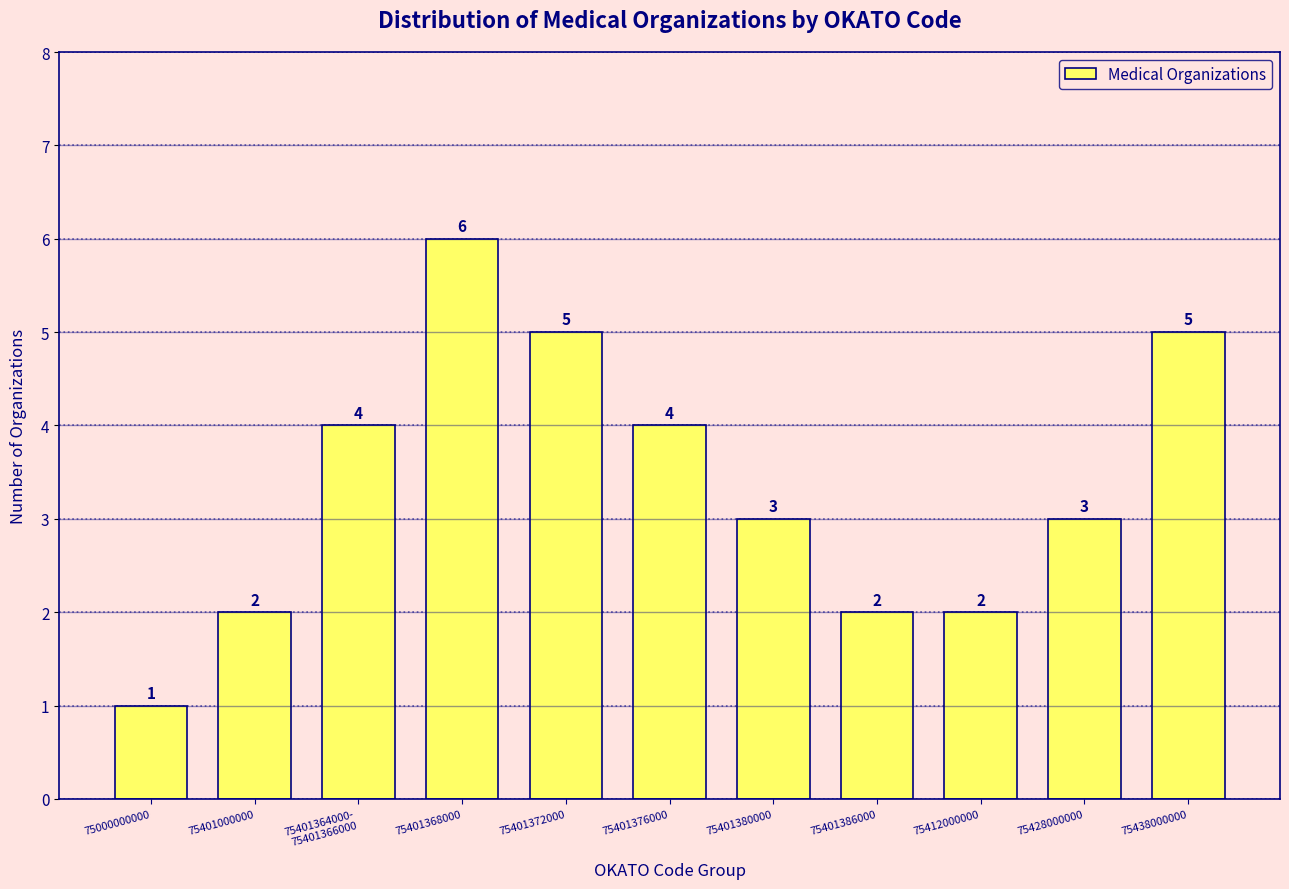

Reading left to right, transcribe all the data shown in this chart.

1	2	4	6	5	4	3	2	2	3	5